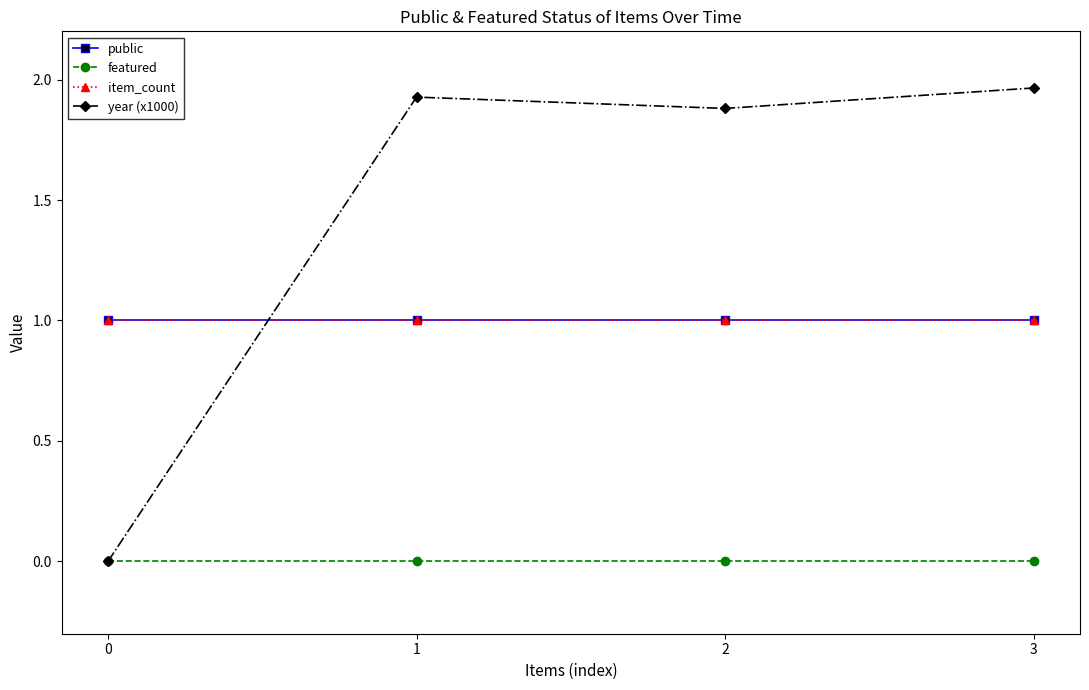

What is the value of the year (x1000) point at the 3rd from the left?

1.9